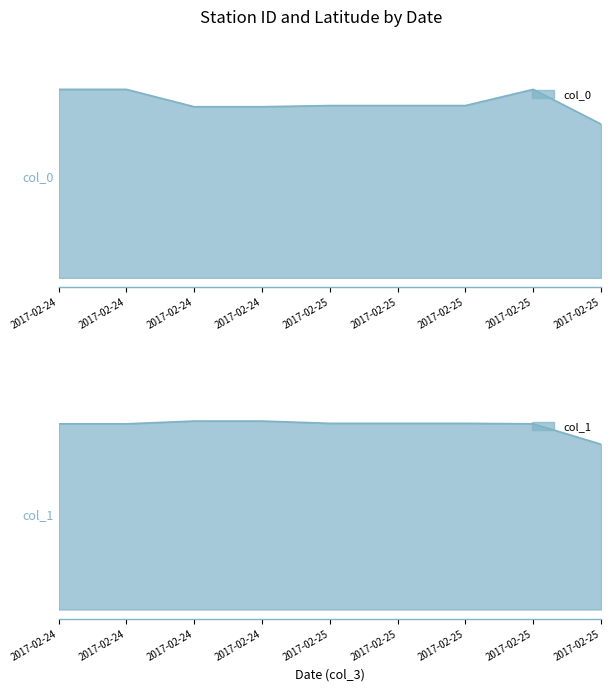

True or false: col_0 has more than 2 points higher than both neighbors.

False